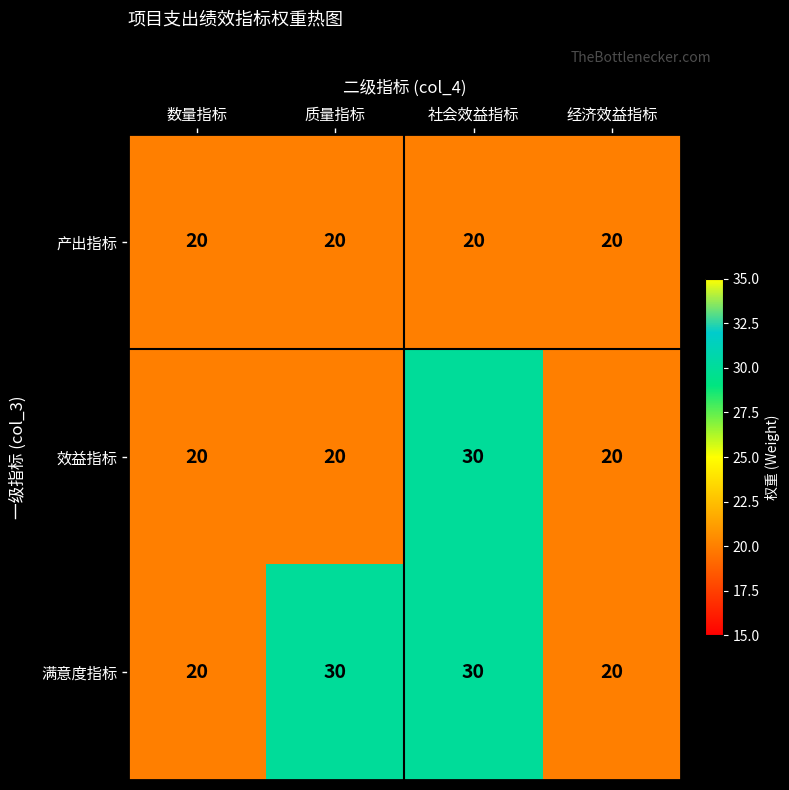

The value of 满意度指标 at 质量指标 is 30. True or false?

True